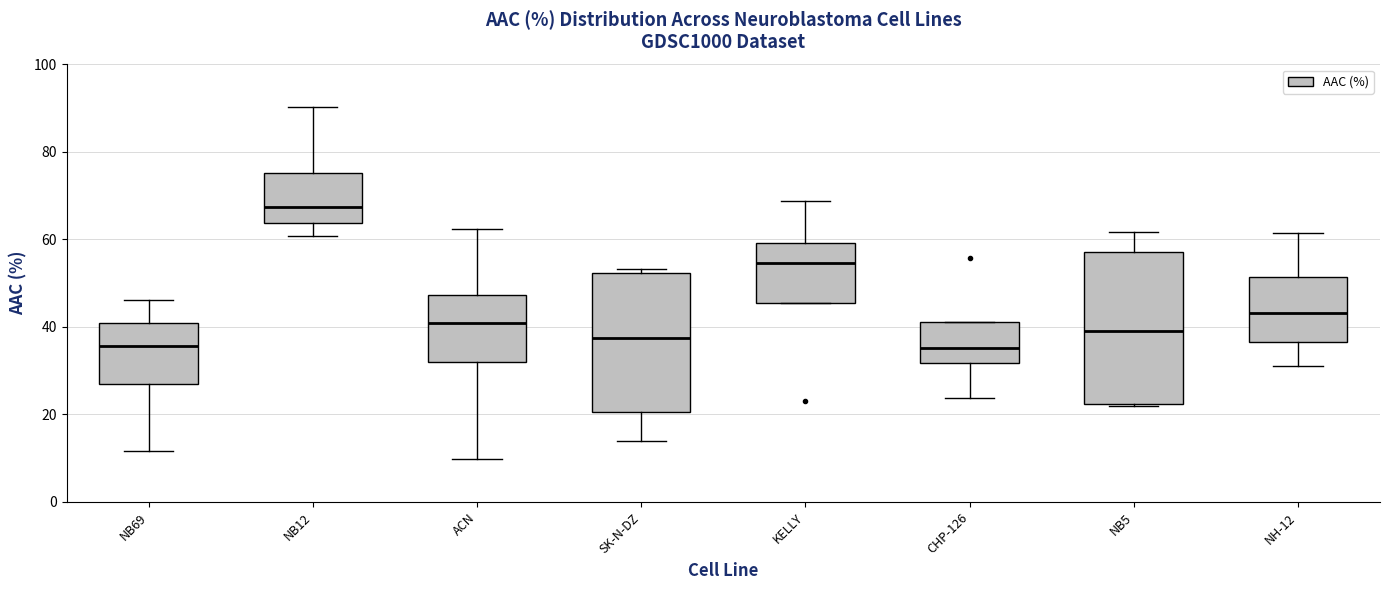

Which box has the highest median line?

NB12